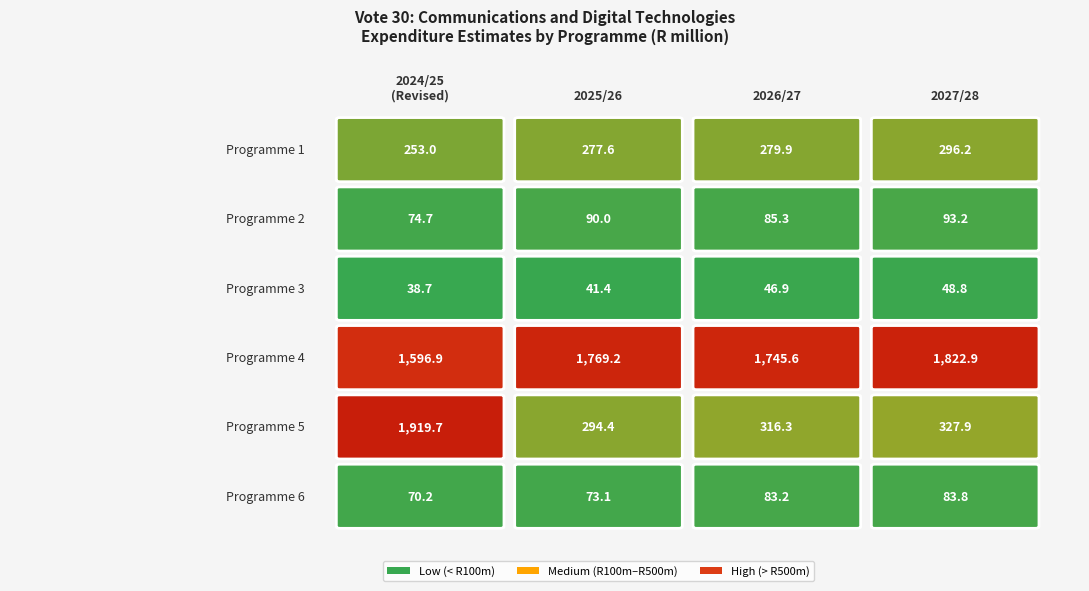

Which series has the largest range (max minus min)?

Programme 5